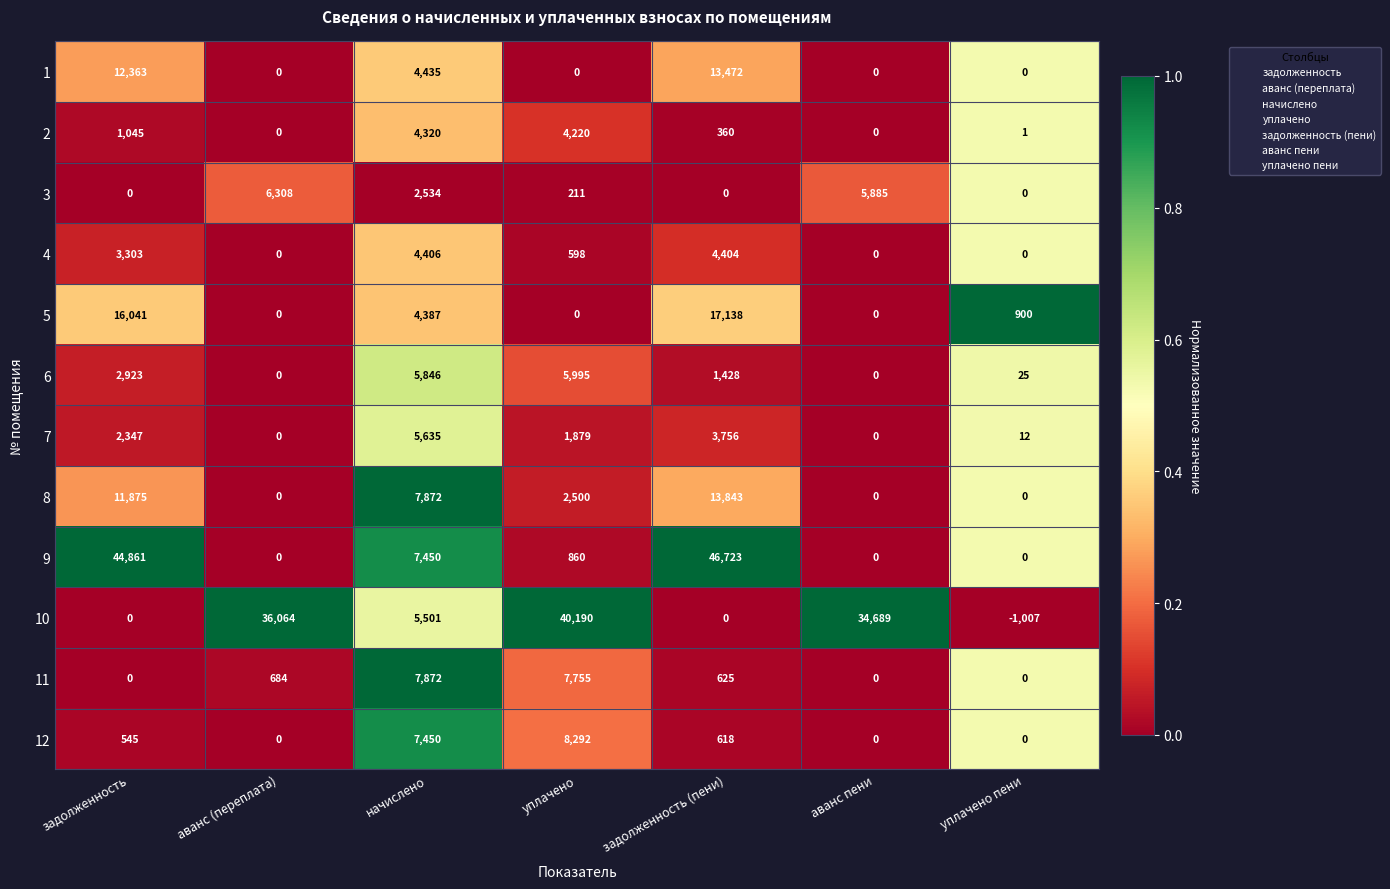

Rank the series by their maximum value, from highest to lowest.

9, 10, 5, 8, 1, 12, 11, 3, 6, 7, 4, 2